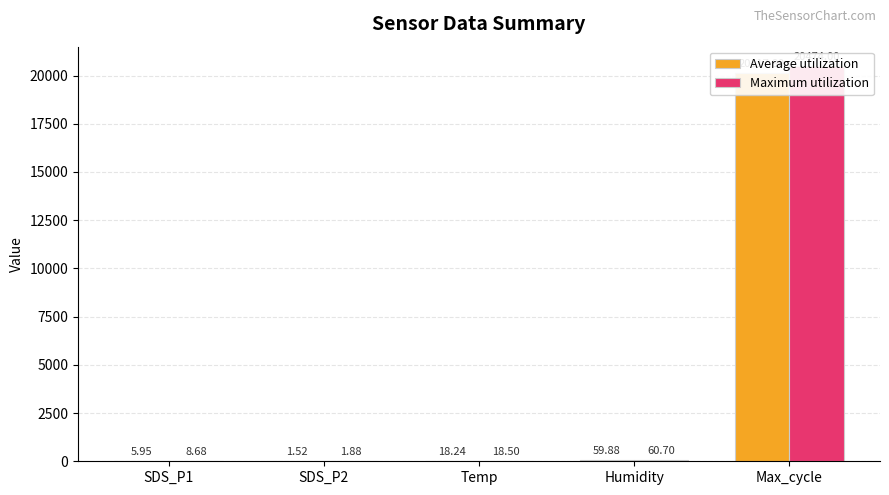

What is the difference between the maximum and minimum values in the Maximum utilization series?

20472.1